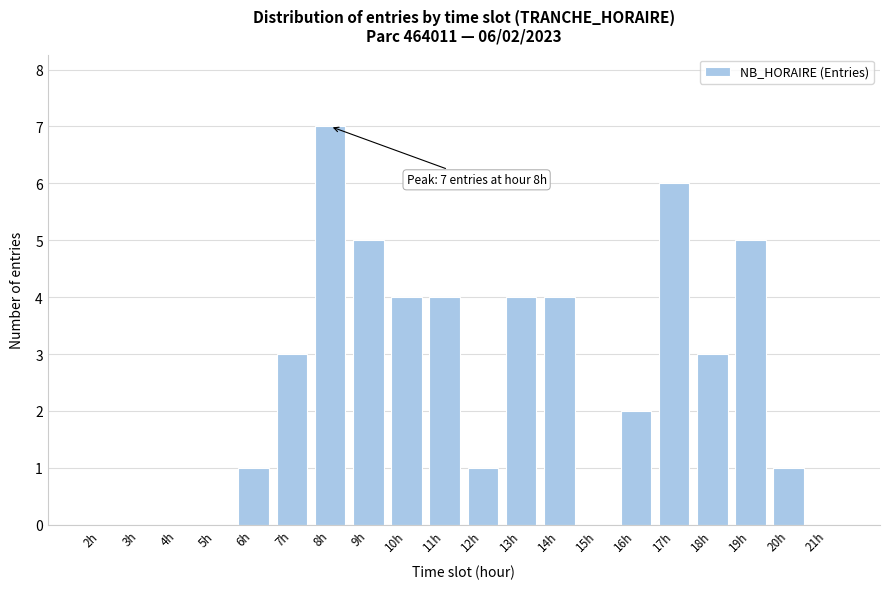

Reading left to right, what are all the values shown in this chart?

2h=0	3h=0	4h=0	5h=0	6h=1	7h=3	8h=7	9h=5	10h=4	11h=4	12h=1	13h=4	14h=4	15h=0	16h=2	17h=6	18h=3	19h=5	20h=1	21h=0